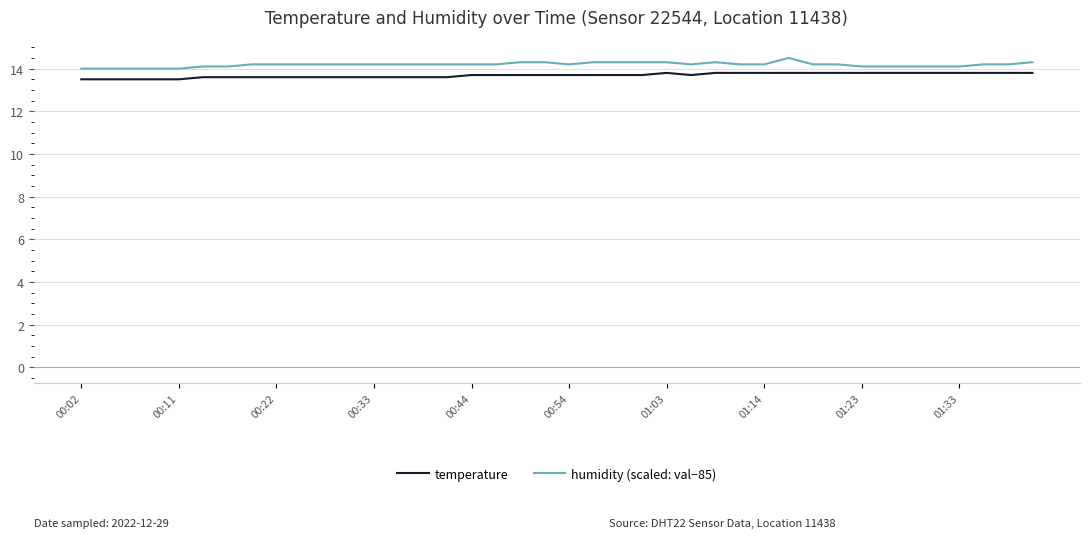

Count the number of data series in this chart.

2